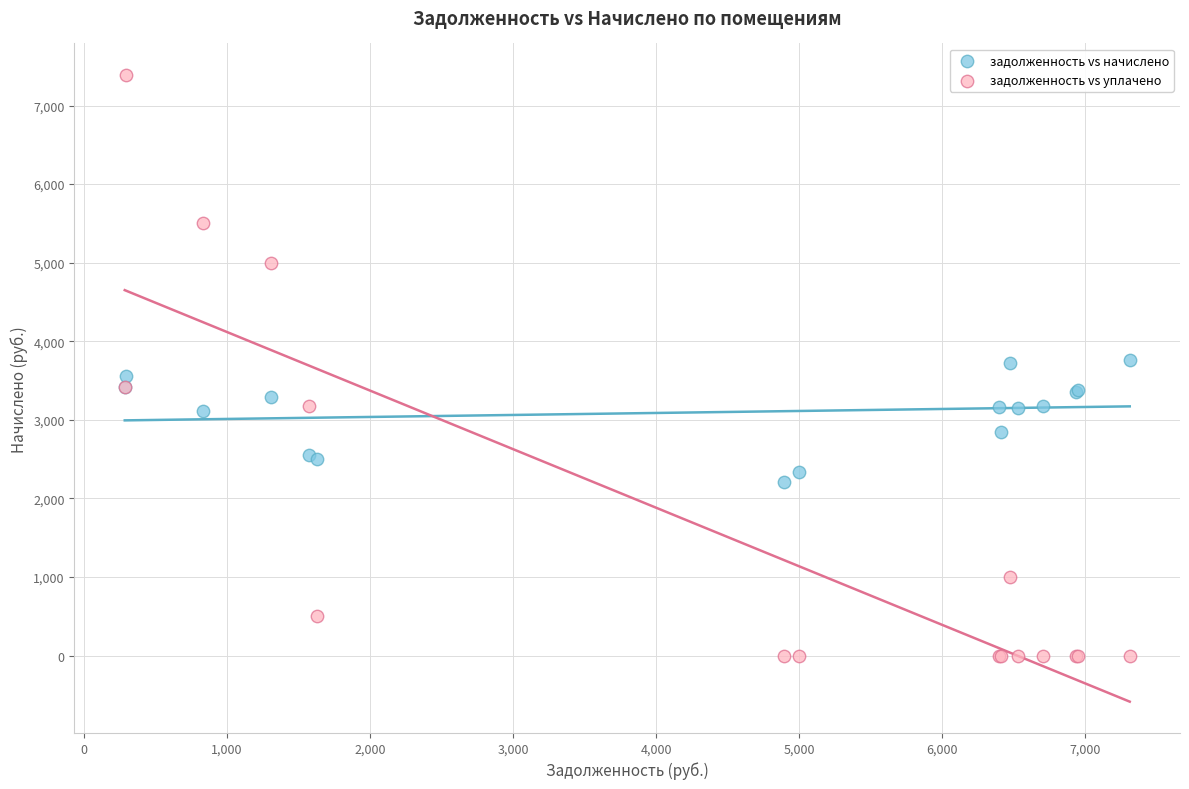

What is the X range (max minus min) for the scatter plot?

7024.8